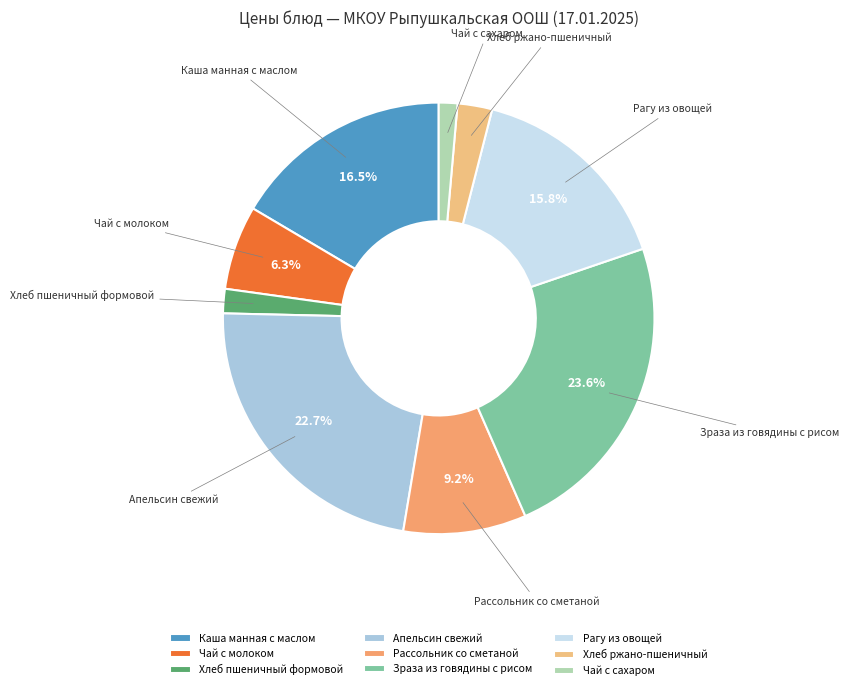

True or false: Чай с молоком accounts for 20% of the total.

False